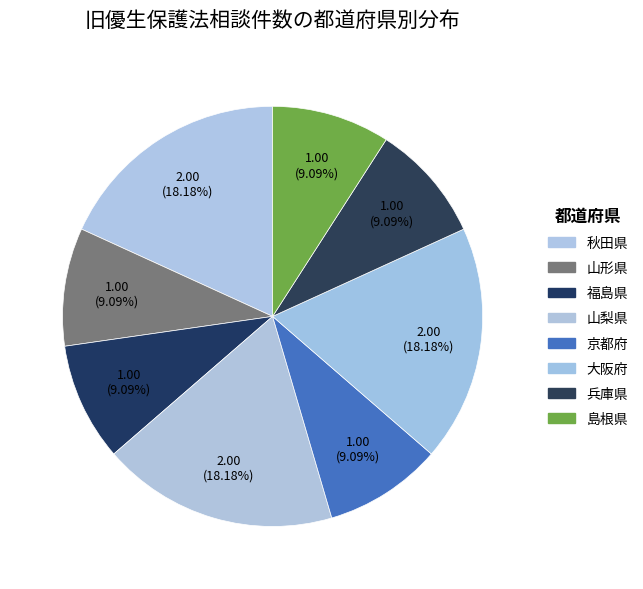

How many slices are in this pie chart?

8